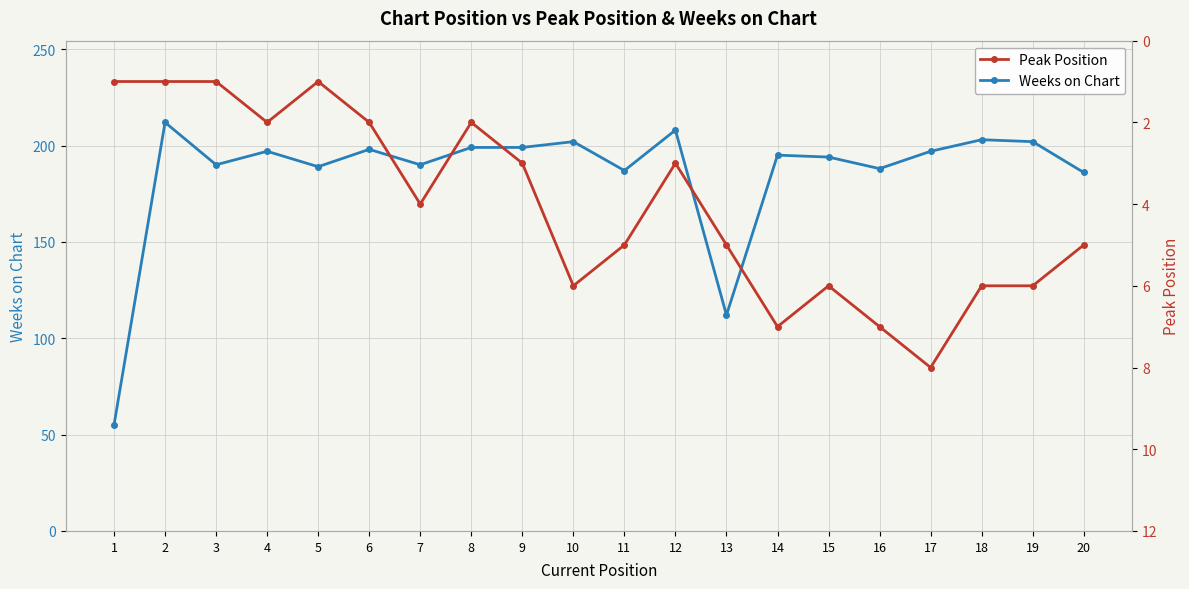

The value of Peak Position at 5 is 1. True or false?

True